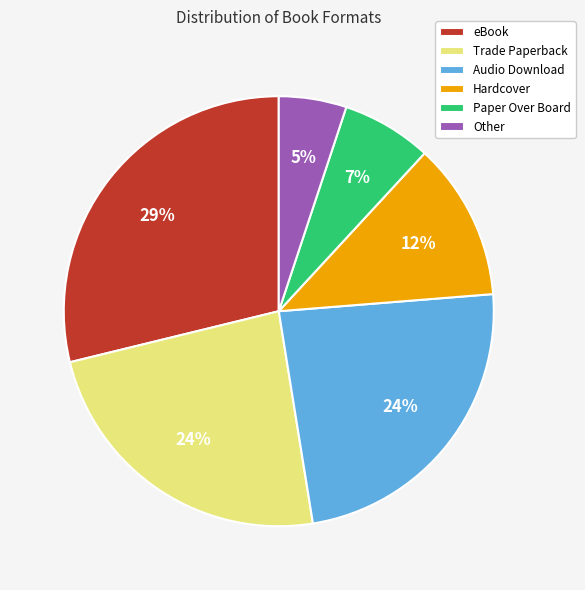

Combined, do Audio Download and eBook account for over 50%?

Yes